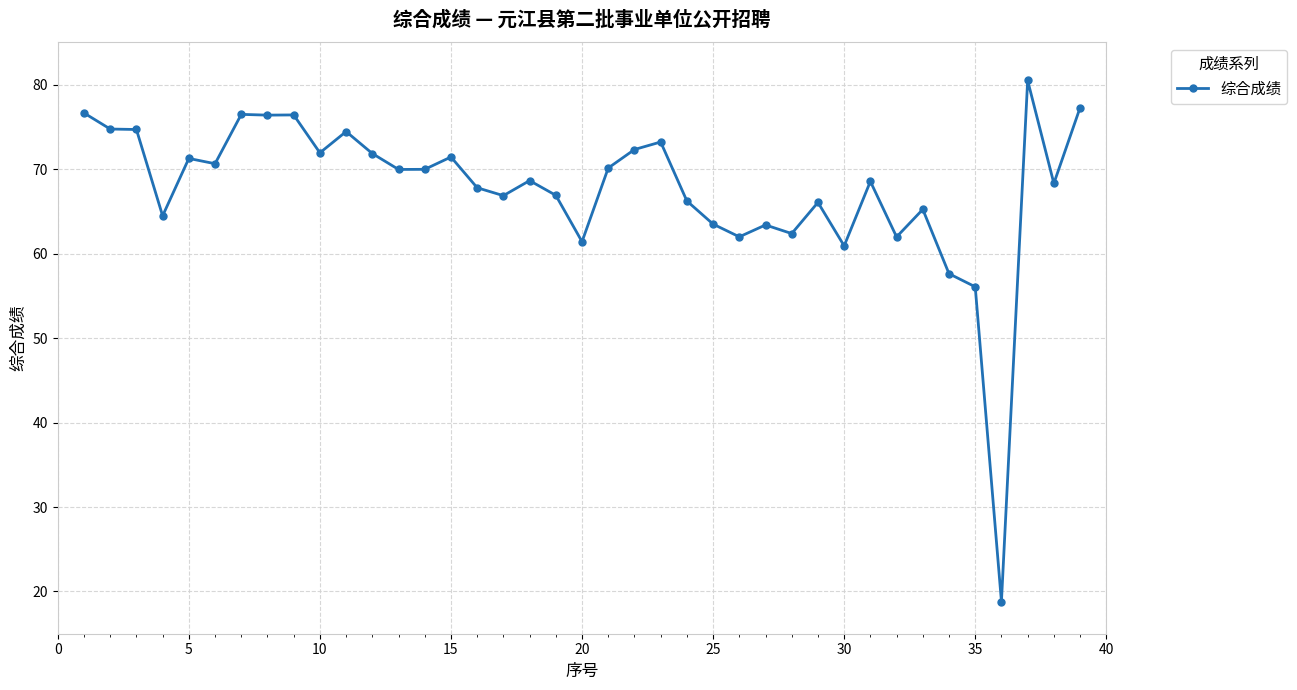

What is the difference between the maximum and minimum values?

61.7